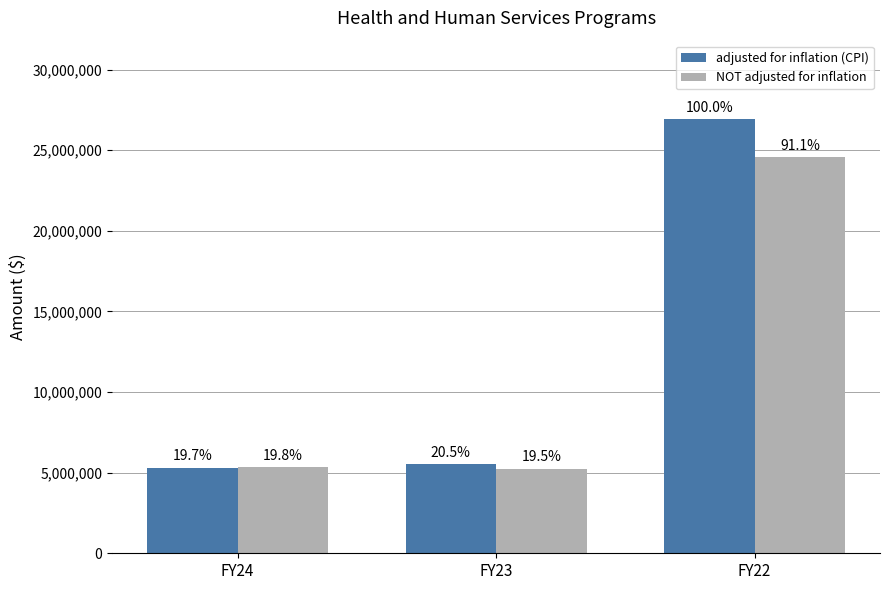

Are the bars grouped side by side (vs. stacked)?

Yes